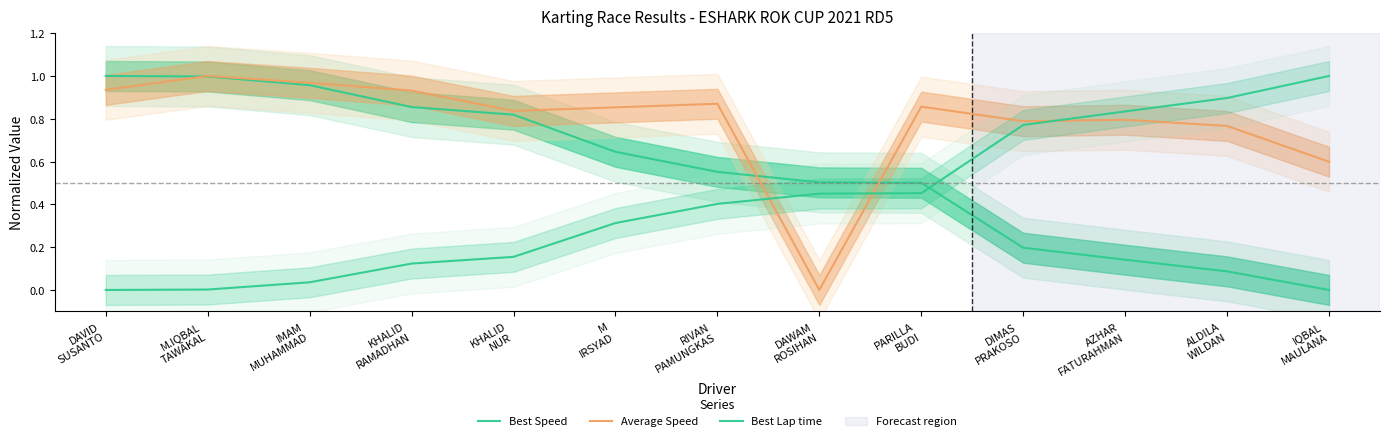

List the labels in order of Average Speed value, smallest first.

DAWAM
ROSIHAN, IQBAL
MAULANA, ALDILA
WILDAN, DIMAS
PRAKOSO, AZHAR
FATURAHMAN, KHALID
NUR, M
IRSYAD, PARILLA
BUDI, RIVAN
PAMUNGKAS, KHALID
RAMADHAN, DAVID
SUSANTO, IMAM
MUHAMMAD, M.IQBAL
TAWAKAL